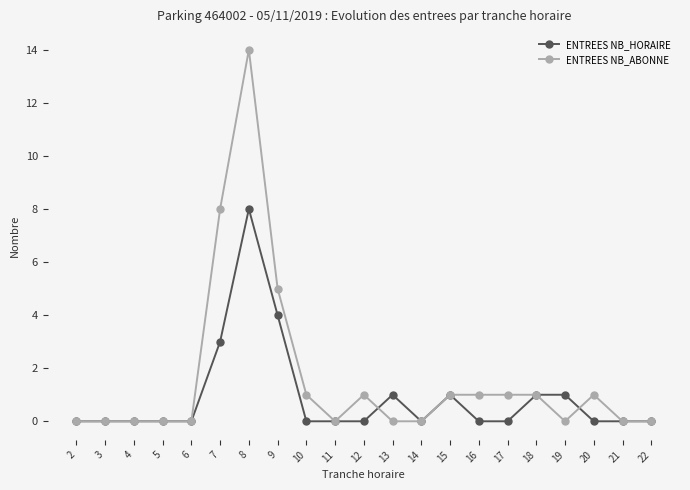

True or false: ENTREES NB_HORAIRE has more than 2 interior local peaks.

True